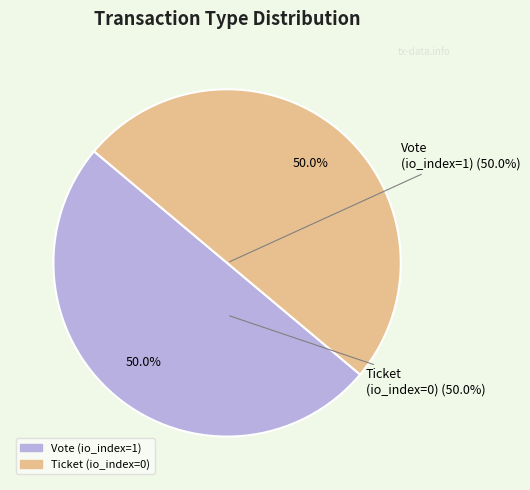

Count the number of slices in the pie.

2